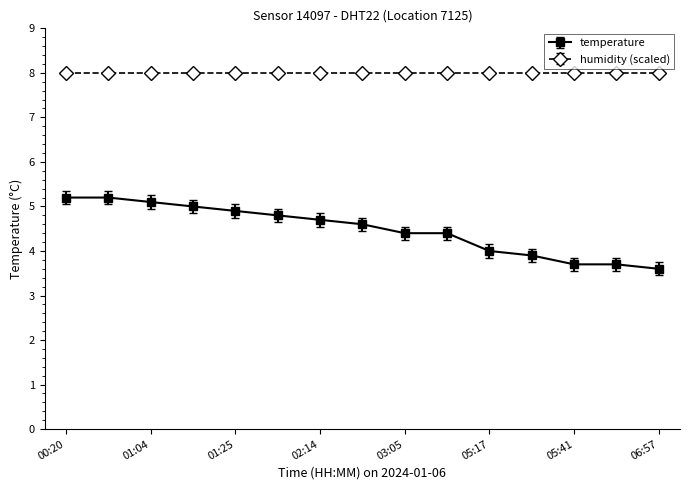

What is the value of the temperature point at the 14th from the left?

3.7